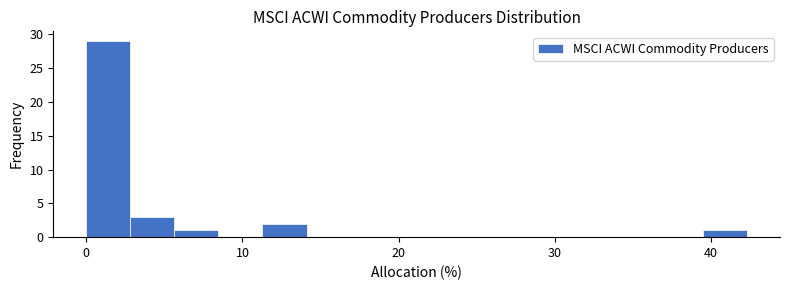

Around what value on the x-axis is the tallest bar? Give the approximate position of its centre, as read against the axis.

1